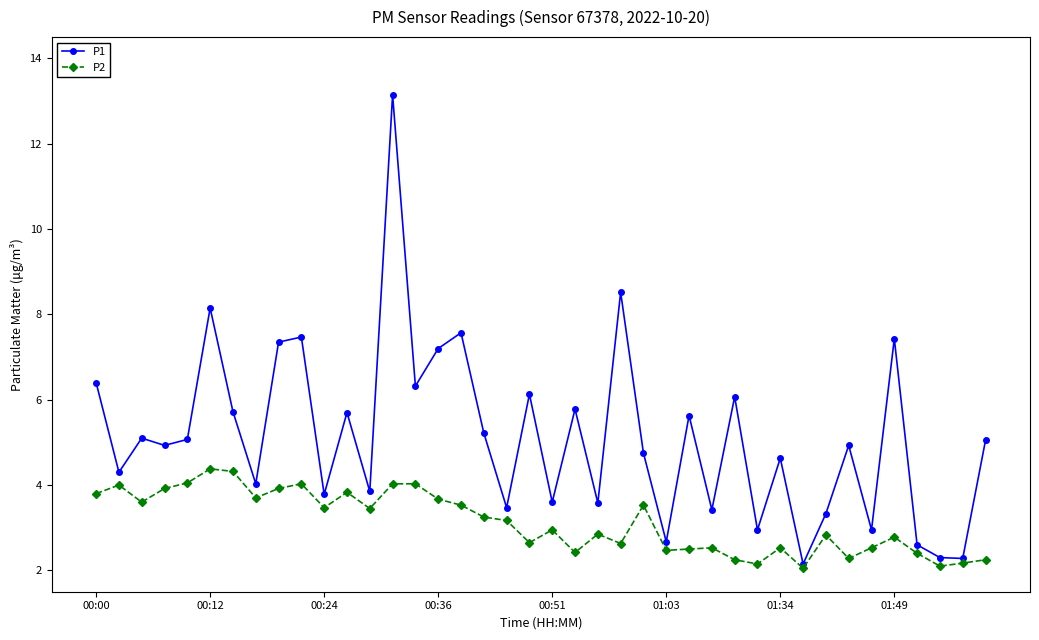

In P1, how many points are higher than both neighbors (excluding endpoints)?

14